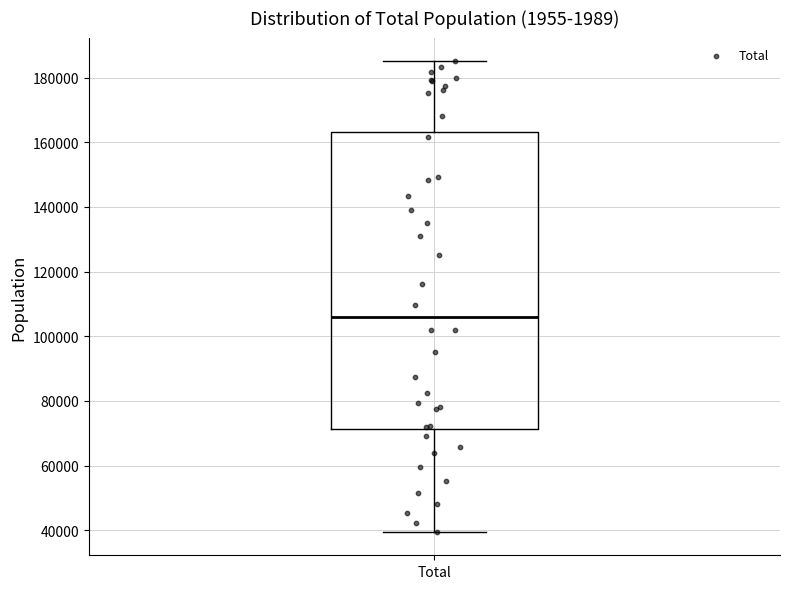

Where is the lower edge of the box for Total on the y-axis? The values are not printed on the chart, so give them approximately, as read against the axis.

72000